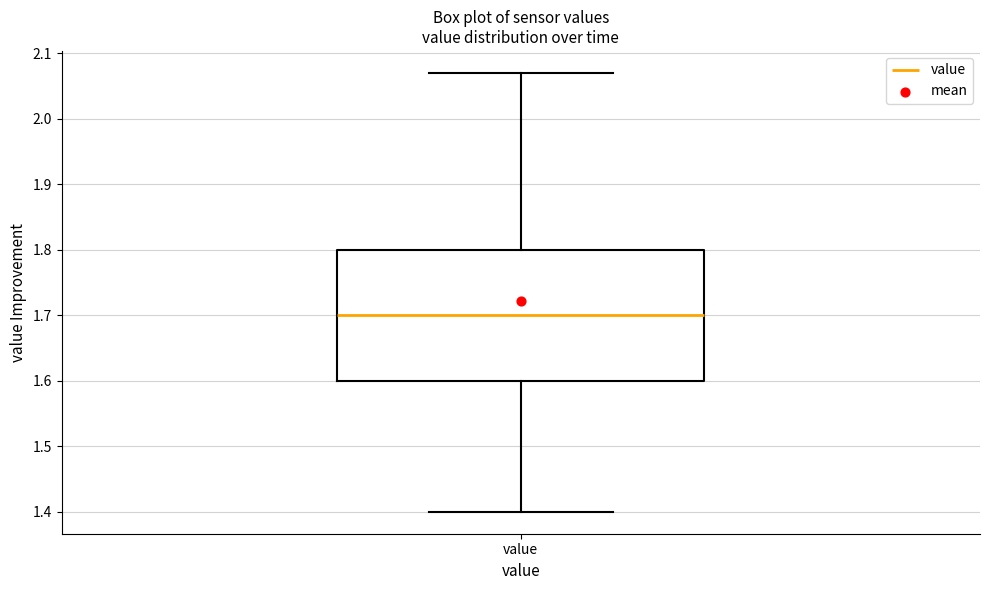

Where does the lower whisker of the box for value end on the y-axis? The values are not printed on the chart, so give them approximately, as read against the axis.

1.40